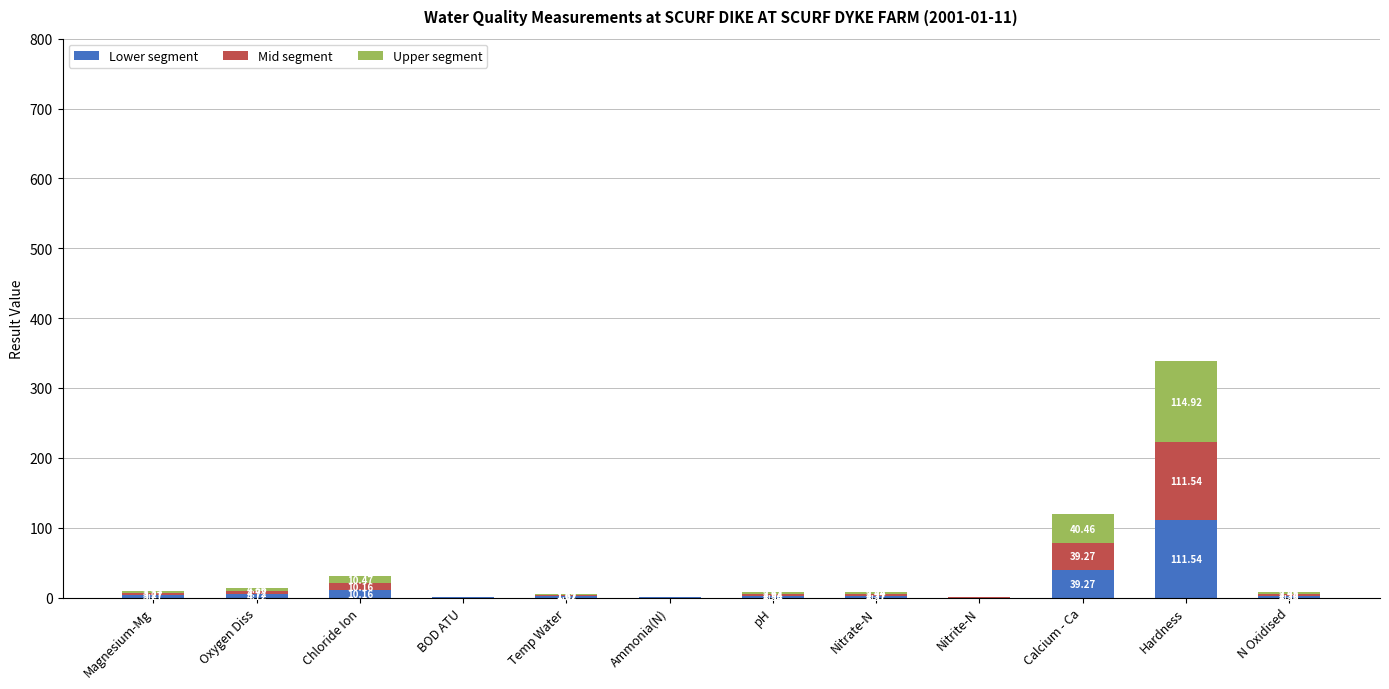

What is the total value across all series at Oxygen Diss?

14.3